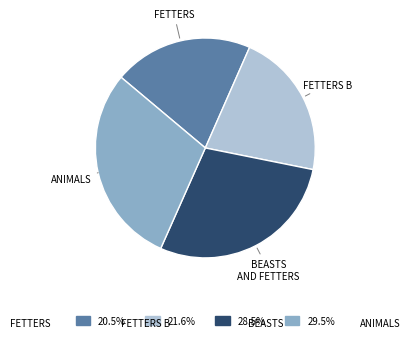

Is 20.5% the majority of the pie?

No